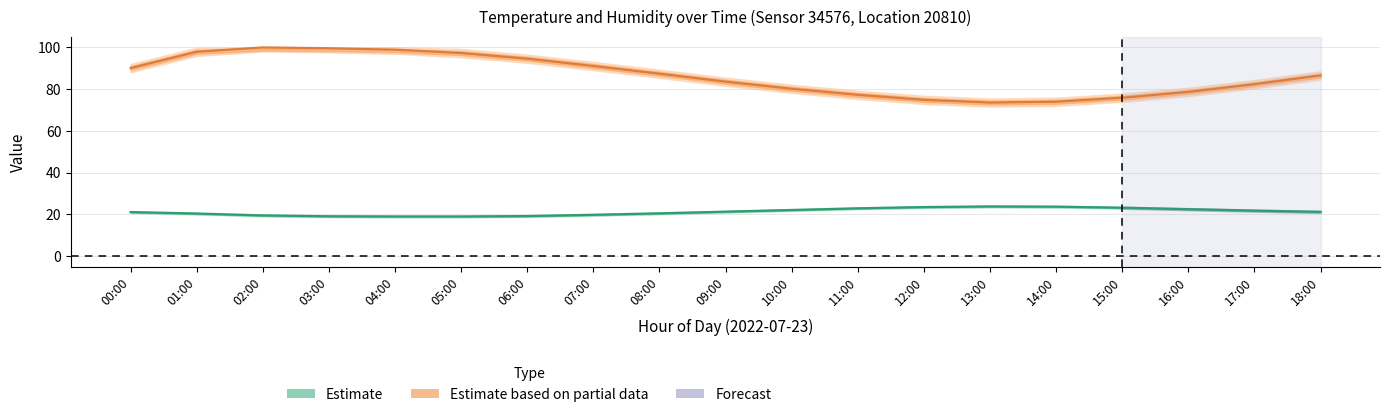

How many data points does each series have?

19